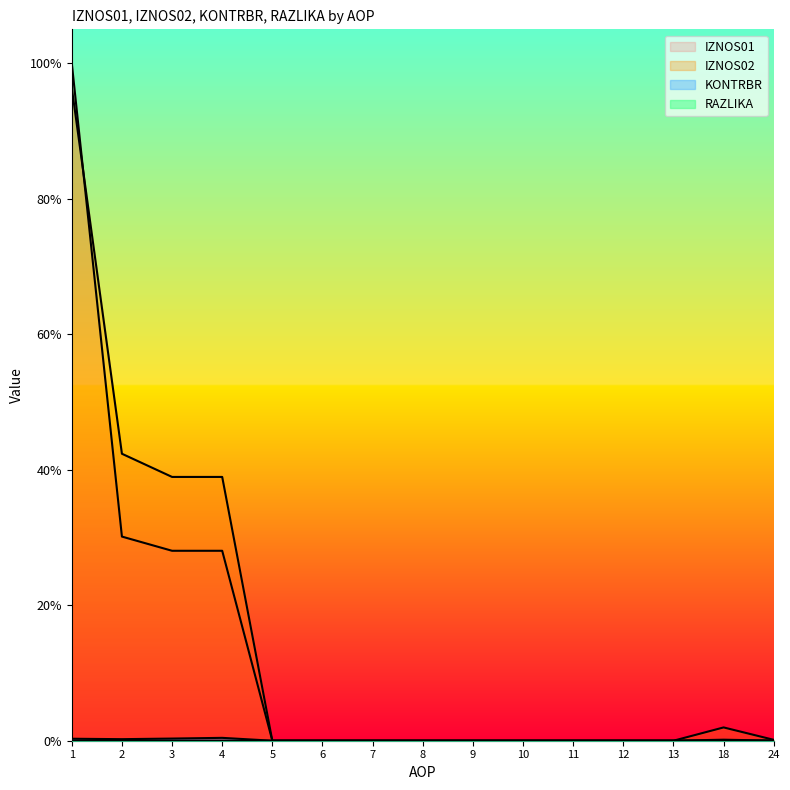

How many data points in KONTRBR are above 0?

6